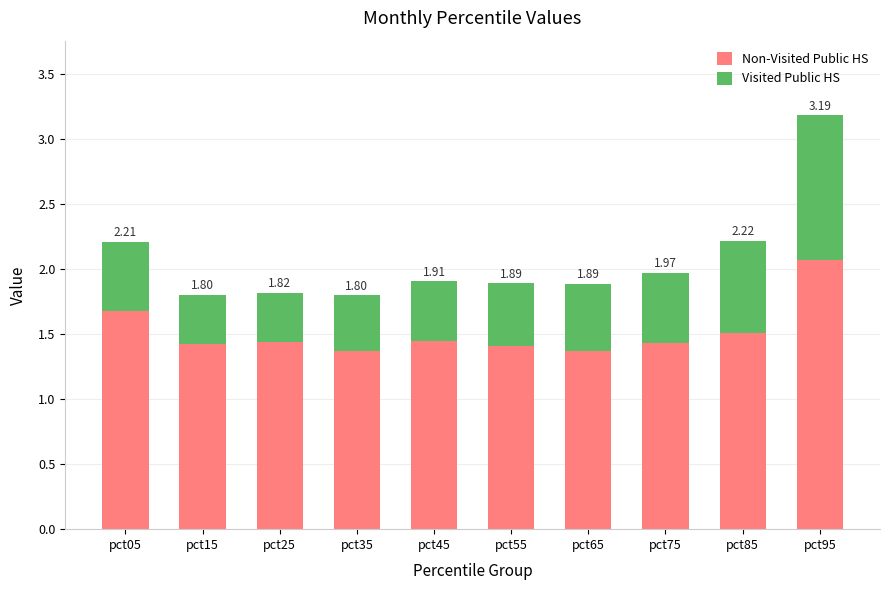

What is the value of the Non-Visited Public HS bar at the 5th from the left?

1.4